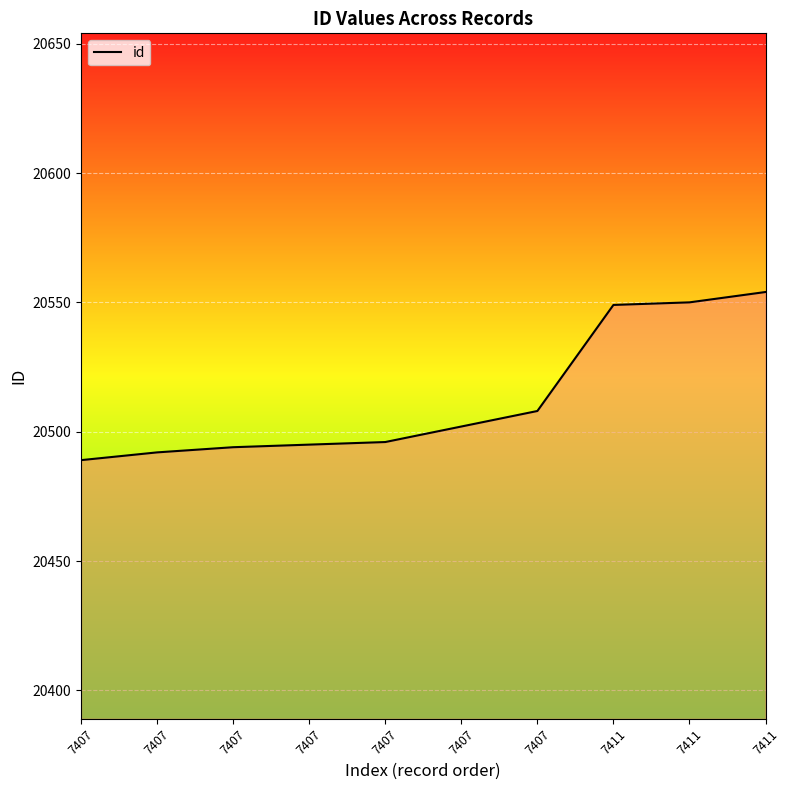

Approximately how many times larger is the value at 7411 compared to 7407?

1.0